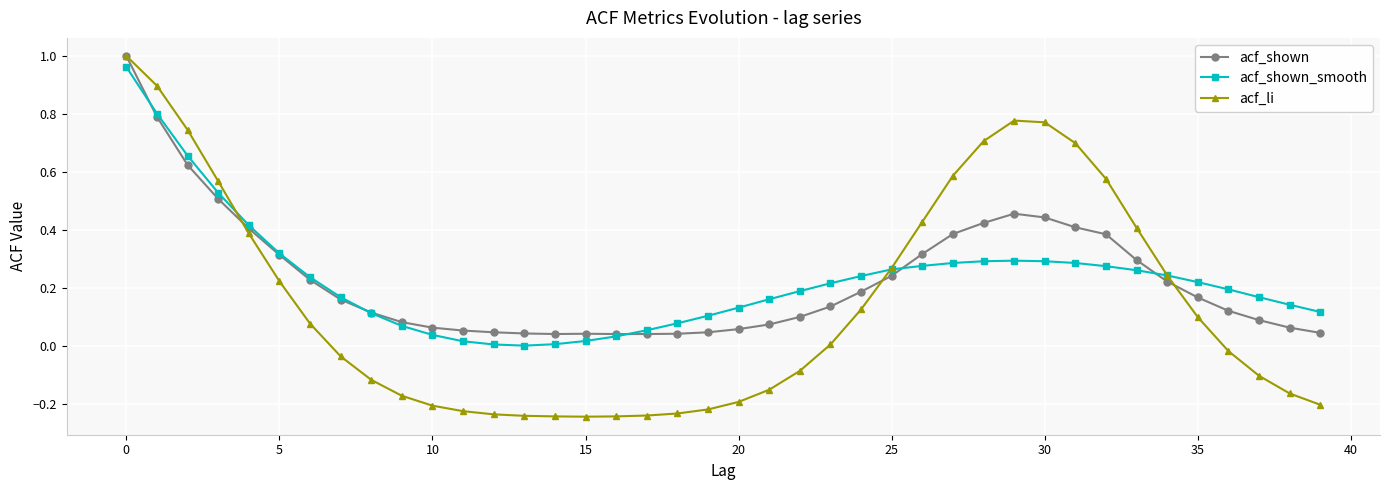

True or false: acf_shown has more than 0 points higher than both neighbors.

True